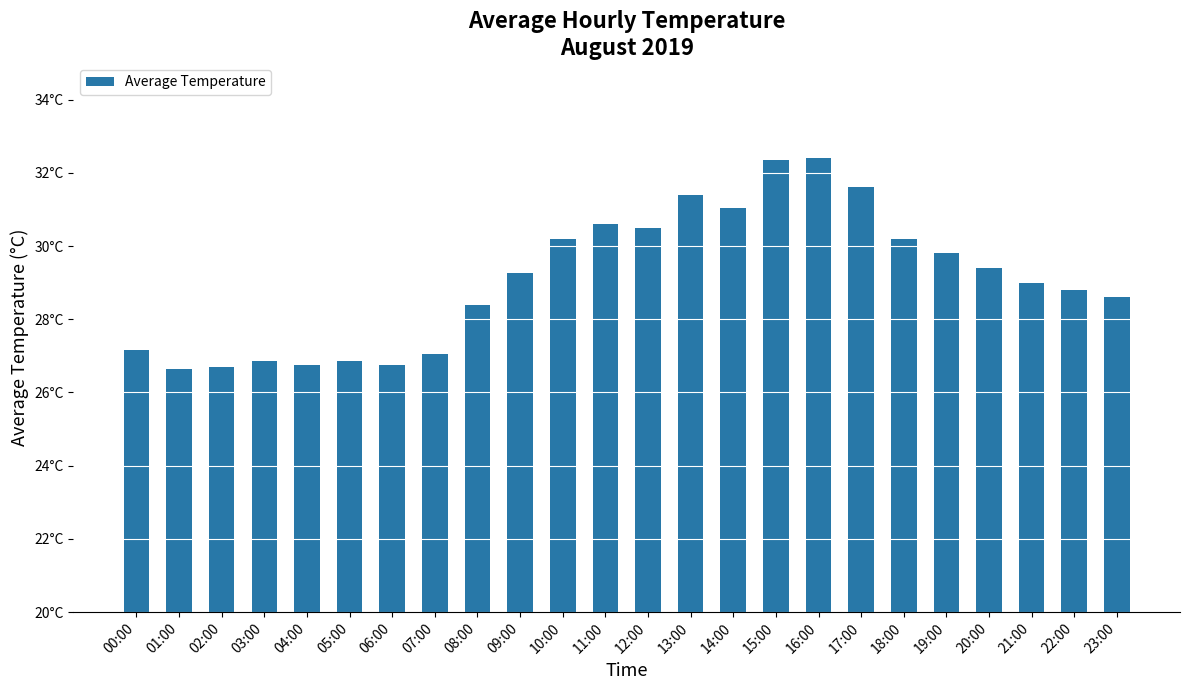

The value at 09:00 is 29.2. True or false?

True